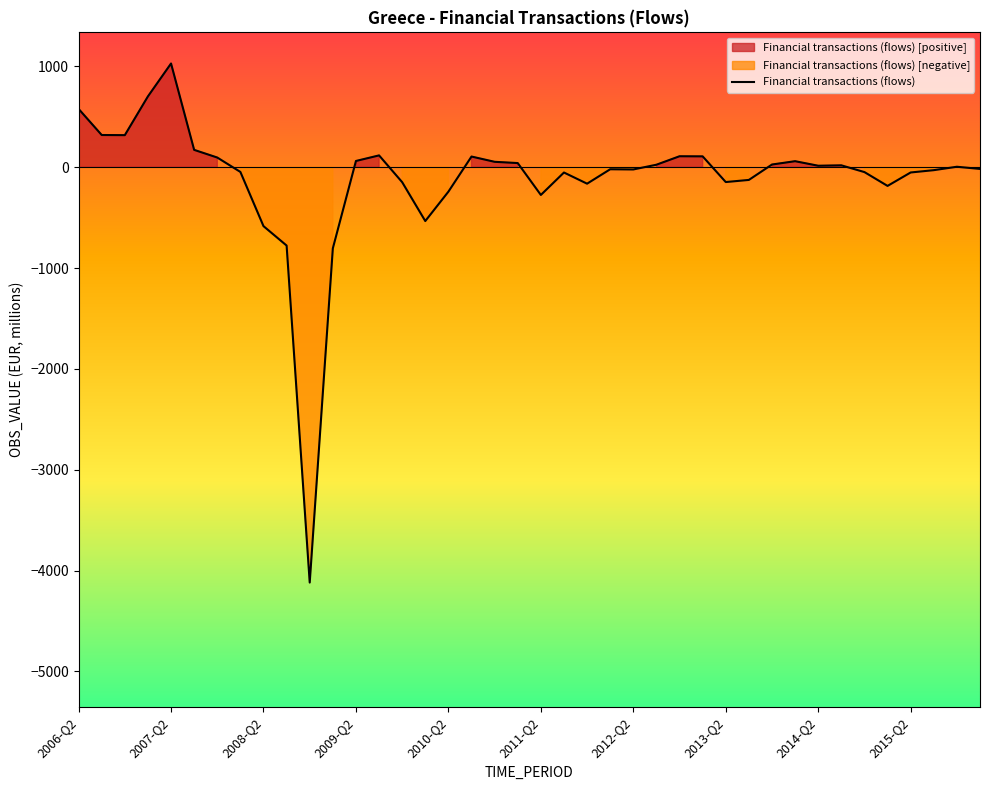

True or false: the data has more than 2 interior local peaks.

True